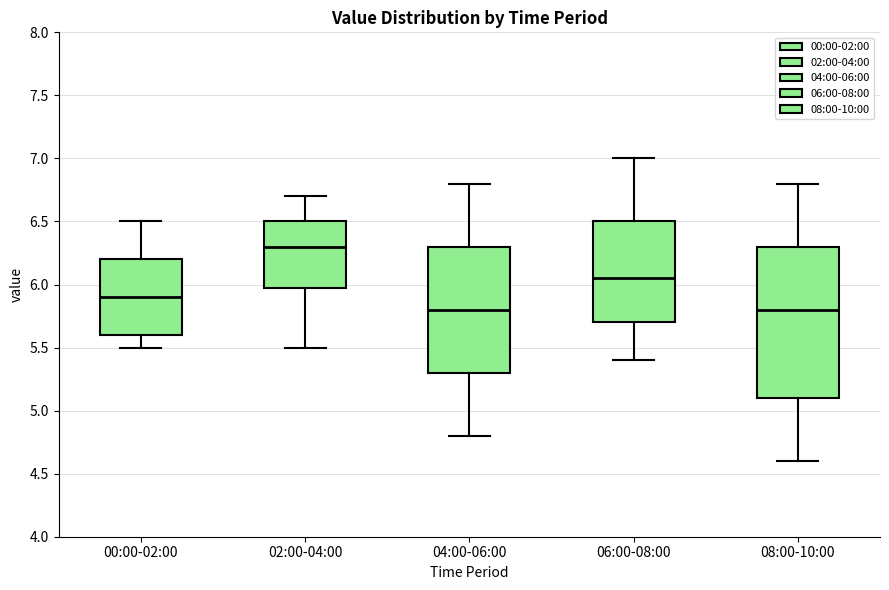

Reading left to right, transcribe this box plot: for each box, give where its median line is, the range the box spans, and where its two whiskers end, as read against the y-axis. The values are not printed on the chart, so give them approximately, as read against the axis.

00:00-02:00: median 5.90, box 5.60 to 6.20, whiskers 5.50 to 6.50
02:00-04:00: median 6.30, box 6.00 to 6.50, whiskers 5.50 to 6.70
04:00-06:00: median 5.80, box 5.30 to 6.30, whiskers 4.80 to 6.80
06:00-08:00: median 6.05, box 5.70 to 6.50, whiskers 5.40 to 7.00
08:00-10:00: median 5.80, box 5.10 to 6.30, whiskers 4.60 to 6.80